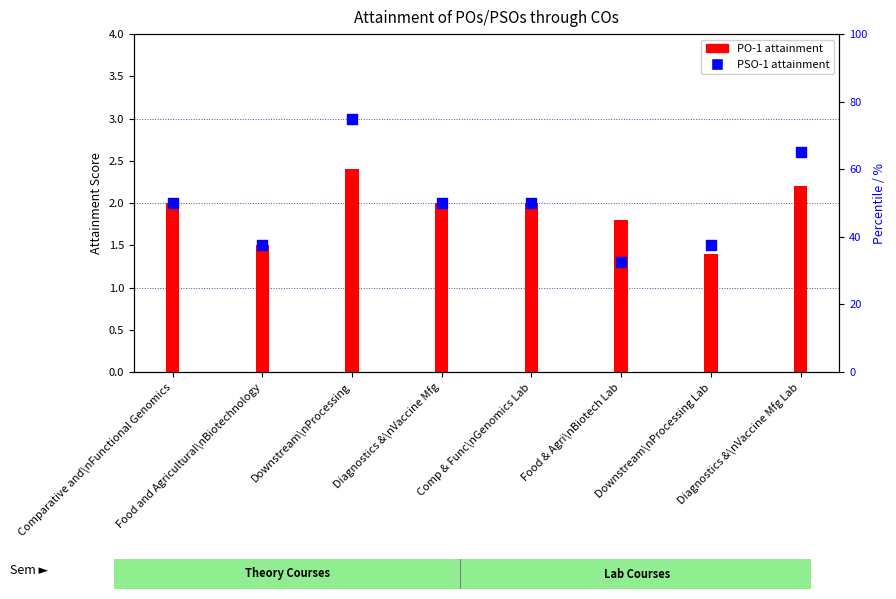

What is the total value across all series at Diagnostics &\nVaccine Mfg?

4.0